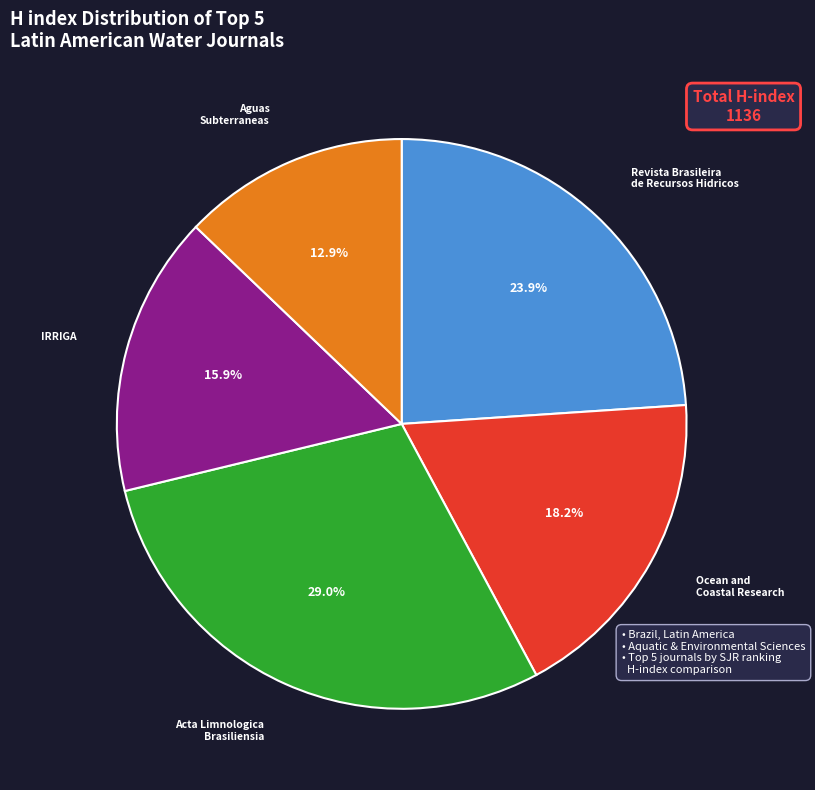

Rank the categories by value from highest to lowest.

Acta Limnologica Brasiliensia, Revista Brasileira de Recursos Hidricos, Ocean and Coastal Research, IRRIGA, Aguas Subterraneas